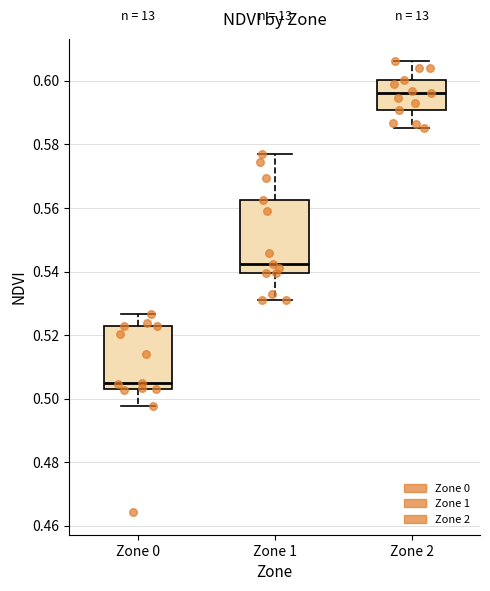

Where does the lower whisker of the box for Zone 0 end on the y-axis? The values are not printed on the chart, so give them approximately, as read against the axis.

0.498